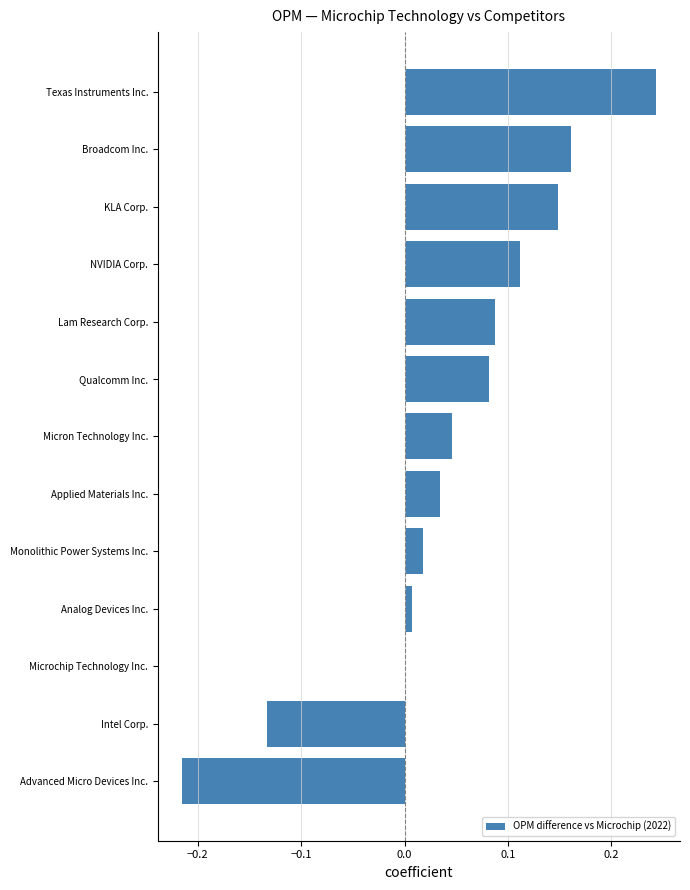

Which label corresponds to the largest value in the chart?

Texas Instruments Inc.